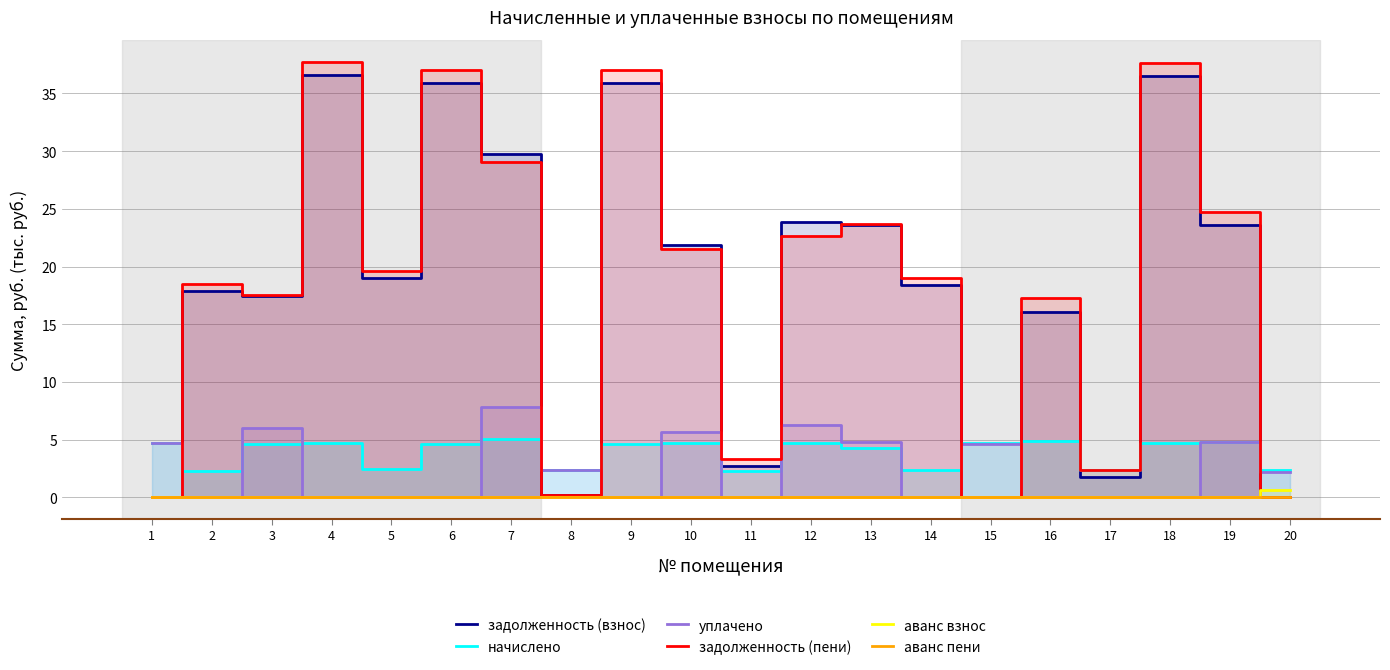

True or false: уплачено has a value of 6.3 at 13.

False